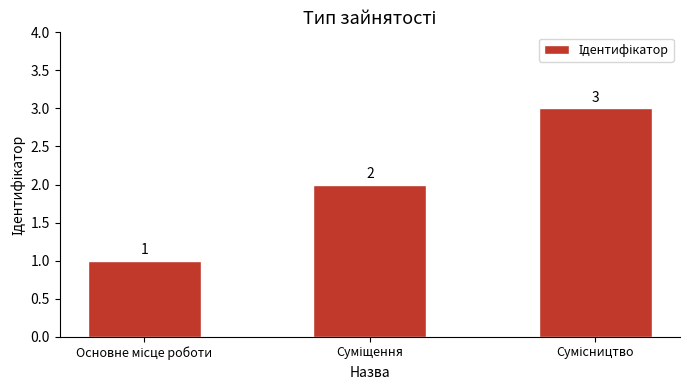

Reading left to right, list all the values displayed in this chart.

1	2	3